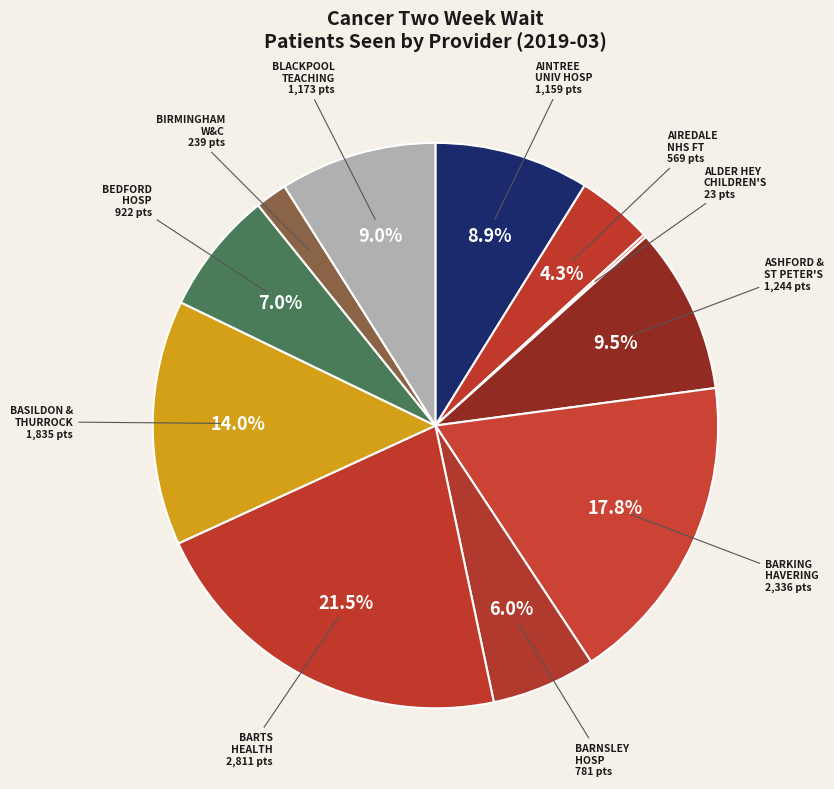

Rank the categories by value from lowest to highest.

ALDER HEY CHILDREN'S NHS, BIRMINGHAM WOMEN'S AND CHILDREN'S, AIREDALE NHS FOUNDATION TRUST, BARNSLEY HOSPITAL, BEDFORD HOSPITAL, AINTREE UNIVERSITY HOSPITAL, BLACKPOOL TEACHING HOSPITALS, ASHFORD AND ST PETER'S HOSPITALS, BASILDON AND THURROCK, BARKING, HAVERING AND REDBRIDGE, BARTS HEALTH NHS TRUST